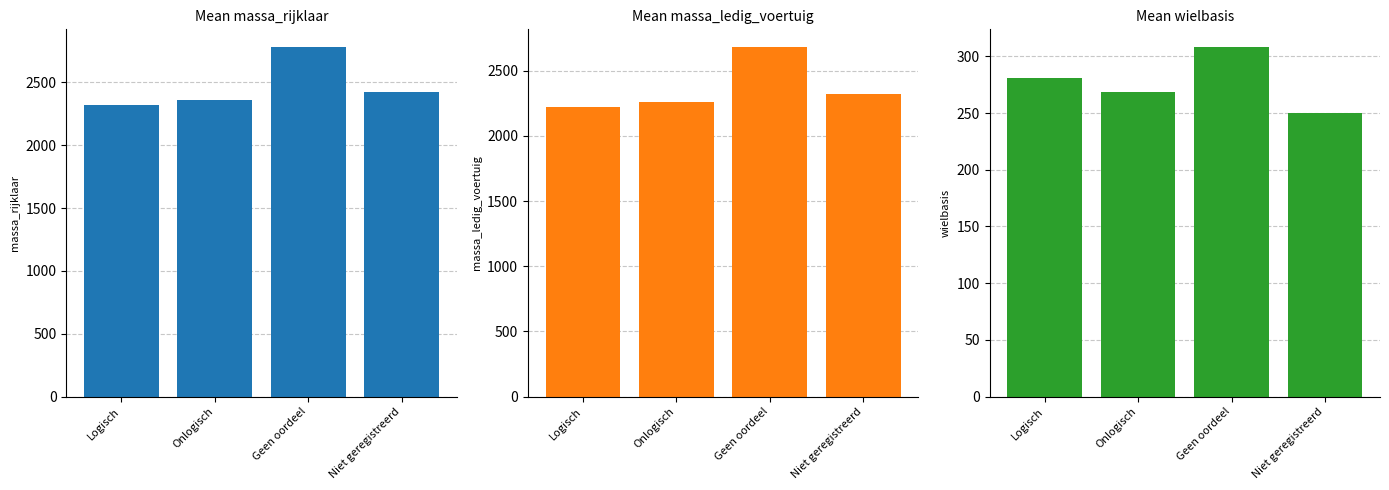

Rank the series by their maximum value, from highest to lowest.

massa_rijklaar, massa_ledig_voertuig, wielbasis